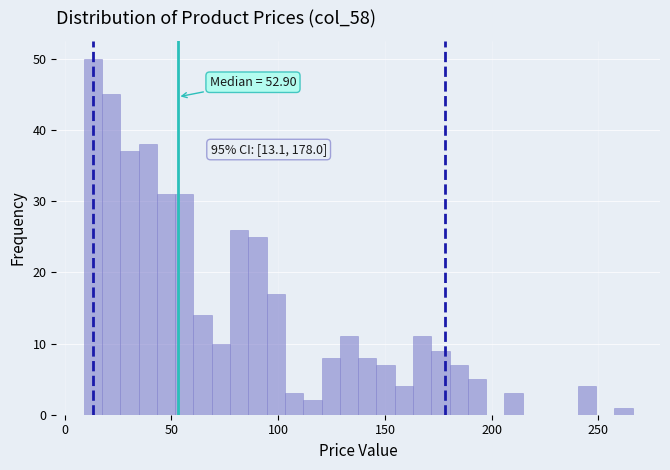

Around what value on the x-axis is the tallest bar? Give the approximate position of its centre, as read against the axis.

15